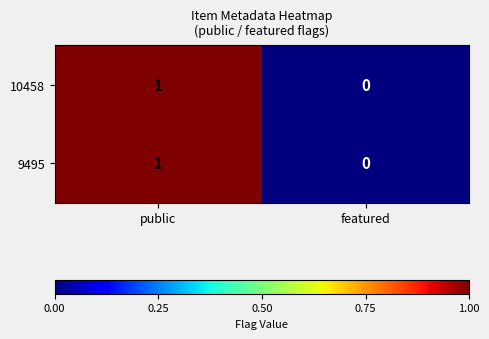

Where is 10458 nearest to the value 0?

featured